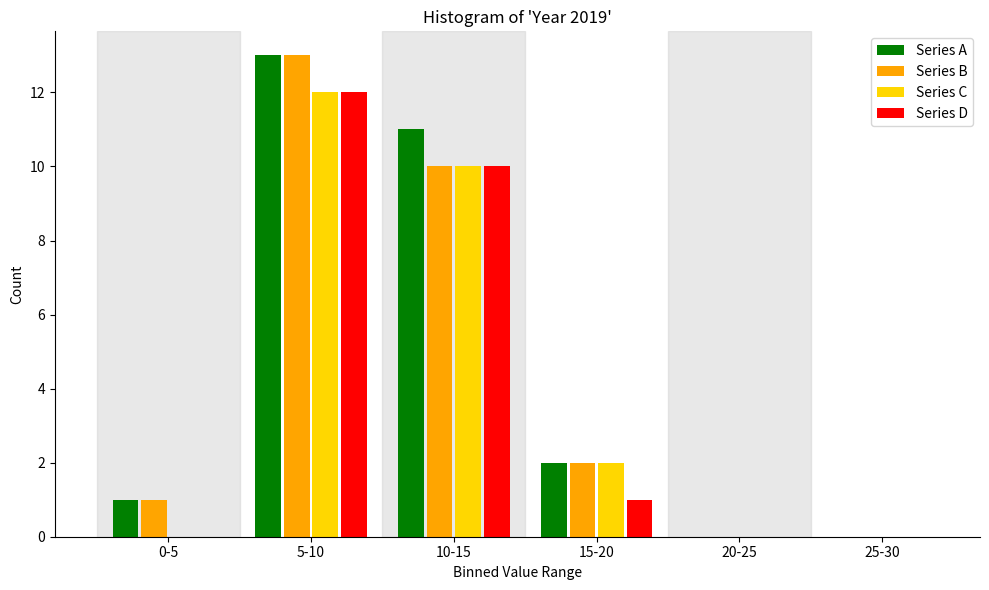

Reading right to left, extract all data points from this chart.

Series A: 25-30=0	20-25=0	15-20=2	10-15=11	5-10=13	0-5=1
Series B: 25-30=0	20-25=0	15-20=2	10-15=10	5-10=13	0-5=1
Series C: 25-30=0	20-25=0	15-20=2	10-15=10	5-10=12	0-5=0
Series D: 25-30=0	20-25=0	15-20=1	10-15=10	5-10=12	0-5=0